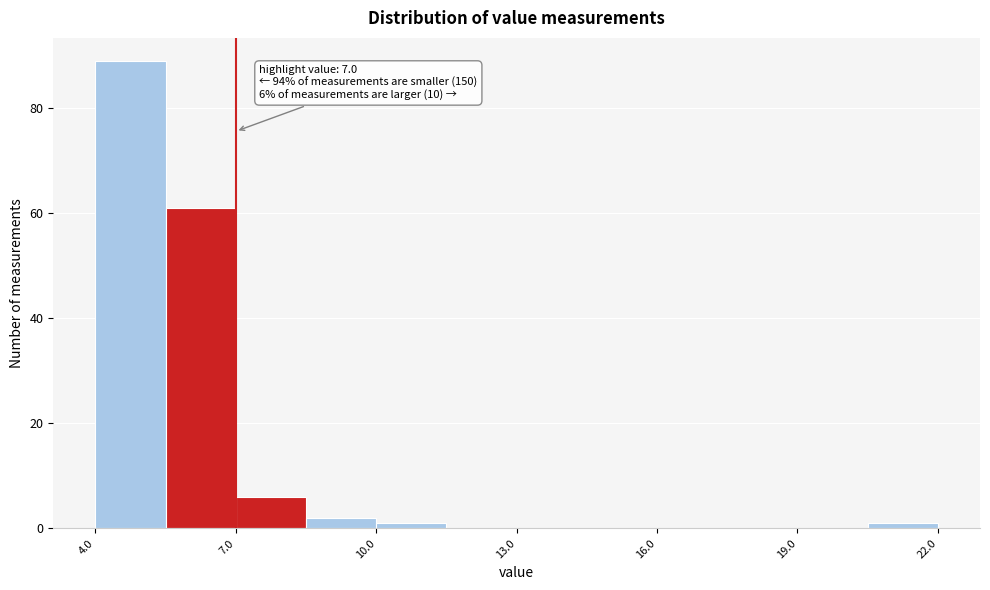

Read against the x-axis, roughly where is the centre of the tallest bar?

5.0